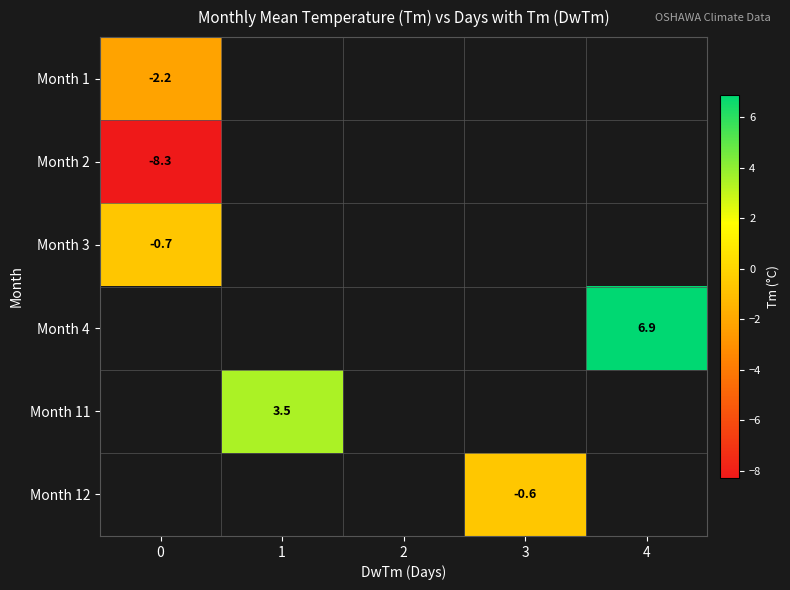

At how many categories does at least one series exceed 1?

2